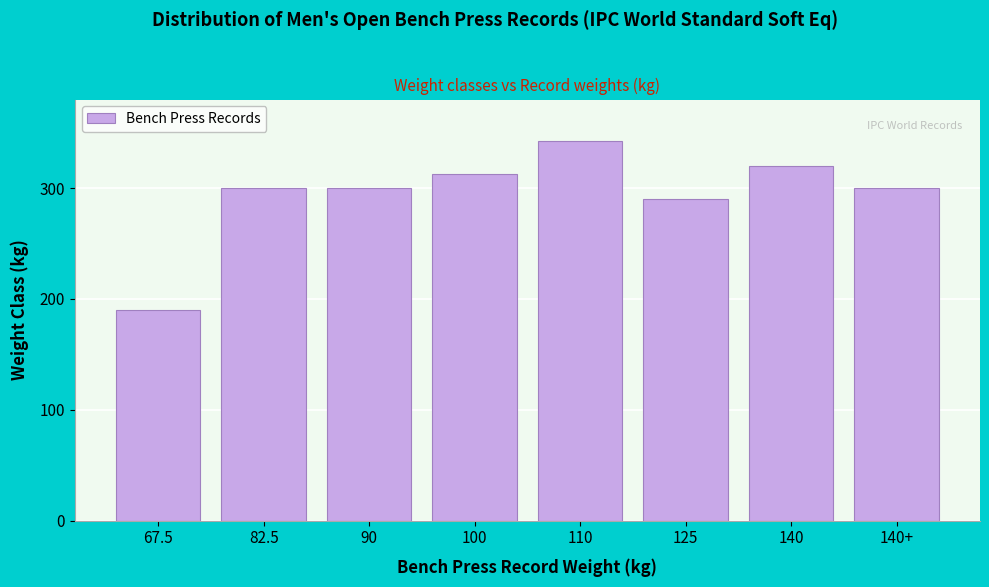

Reading left to right, what are all the values shown in this chart?

67.5=190.0	82.5=300.0	90=300.0	100=312.5	110=342.5	125=290.0	140=320.0	140+=300.0